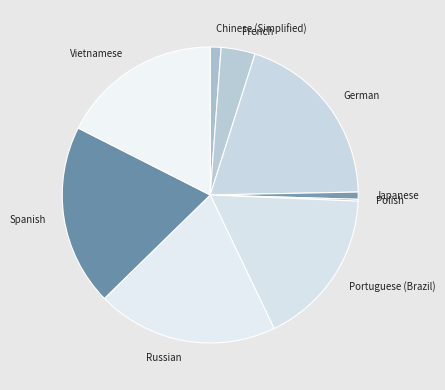

Is there a majority slice in this chart?

No